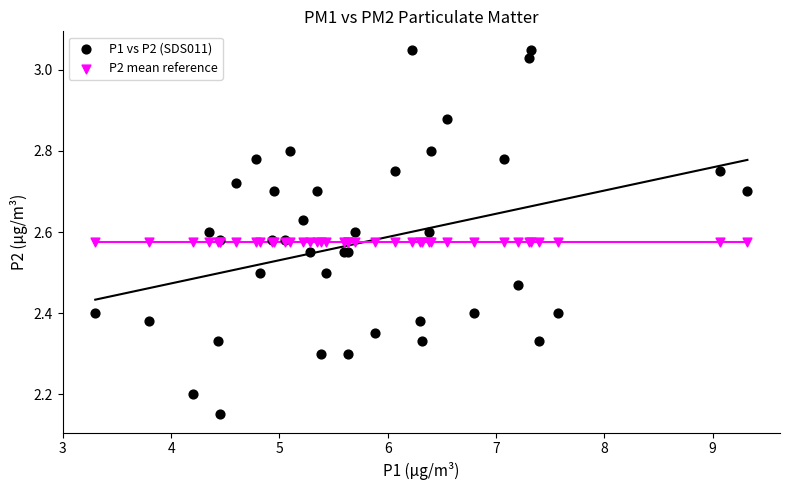

Which series contains the highest Y value?

P1 vs P2 (SDS011)